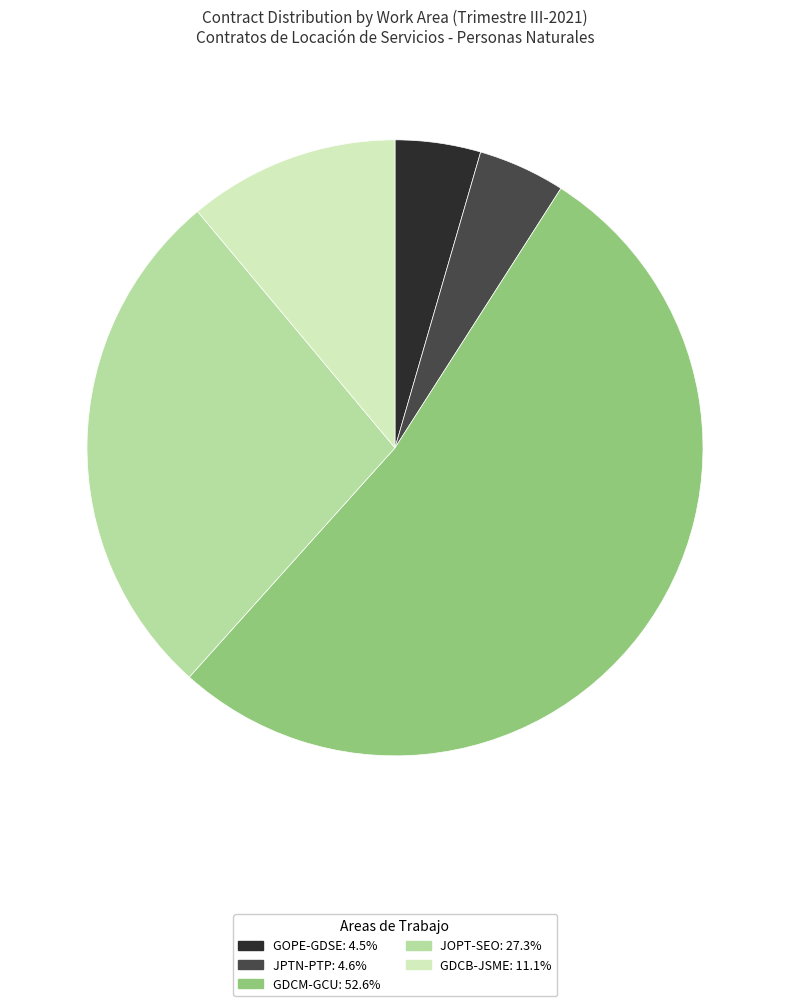

Is the sum of JPTN-PTP: 4.6% and JOPT-SEO: 27.3% greater than half?

No